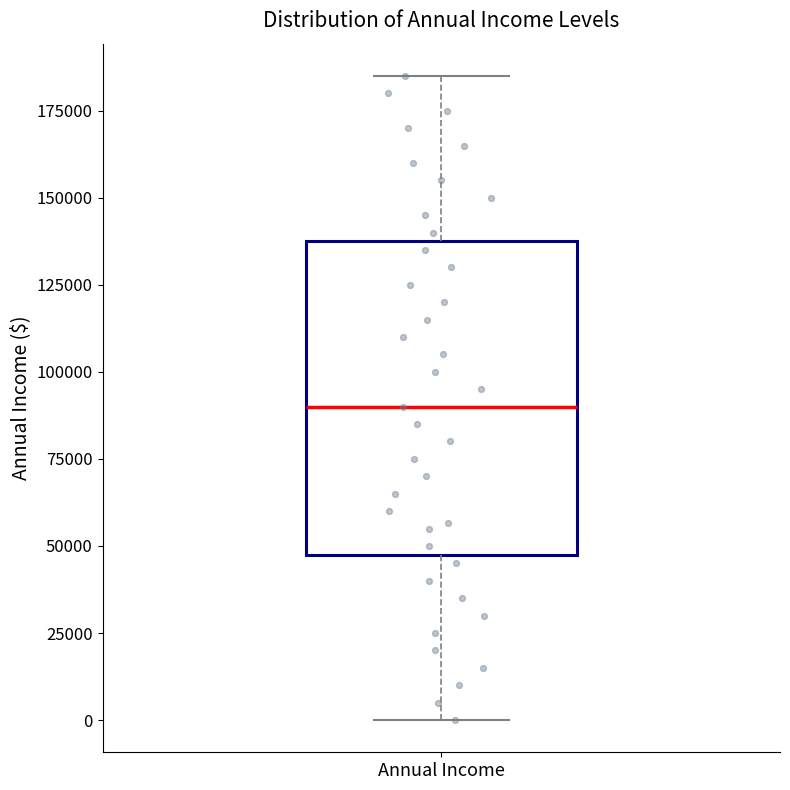

Transcribe this box plot: give where the median line is, the range the box spans, and where the two whiskers end, as read against the y-axis. The values are not printed on the chart, so give them approximately, as read against the axis.

median 90000, box 50000 to 140000, whiskers 0 to 185000